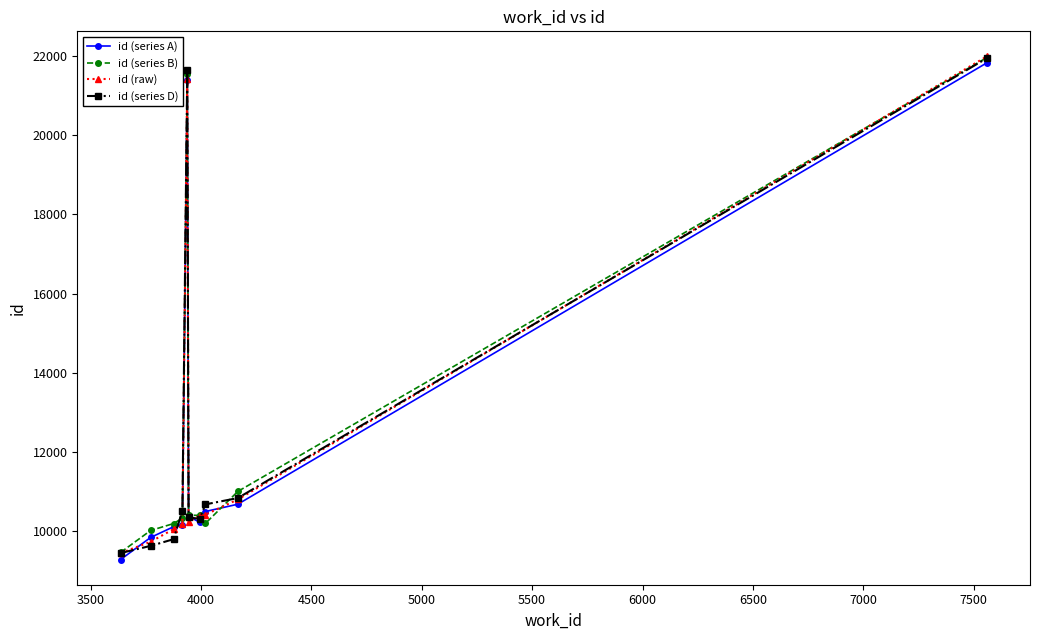

What are all the series names shown in the legend?

id (series A), id (series B), id (raw), id (series D)